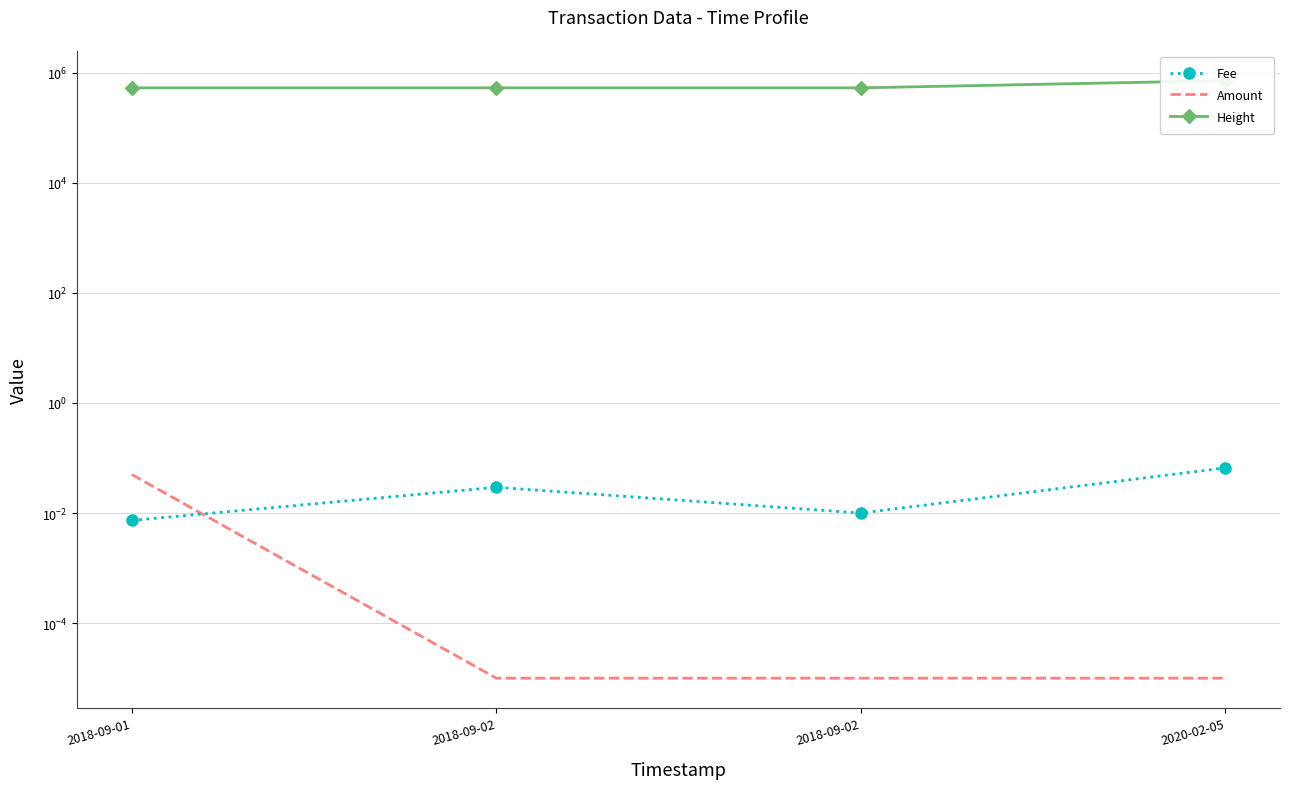

Rank the series at 2018-09-02 from lowest to highest value.

Amount, Fee, Height